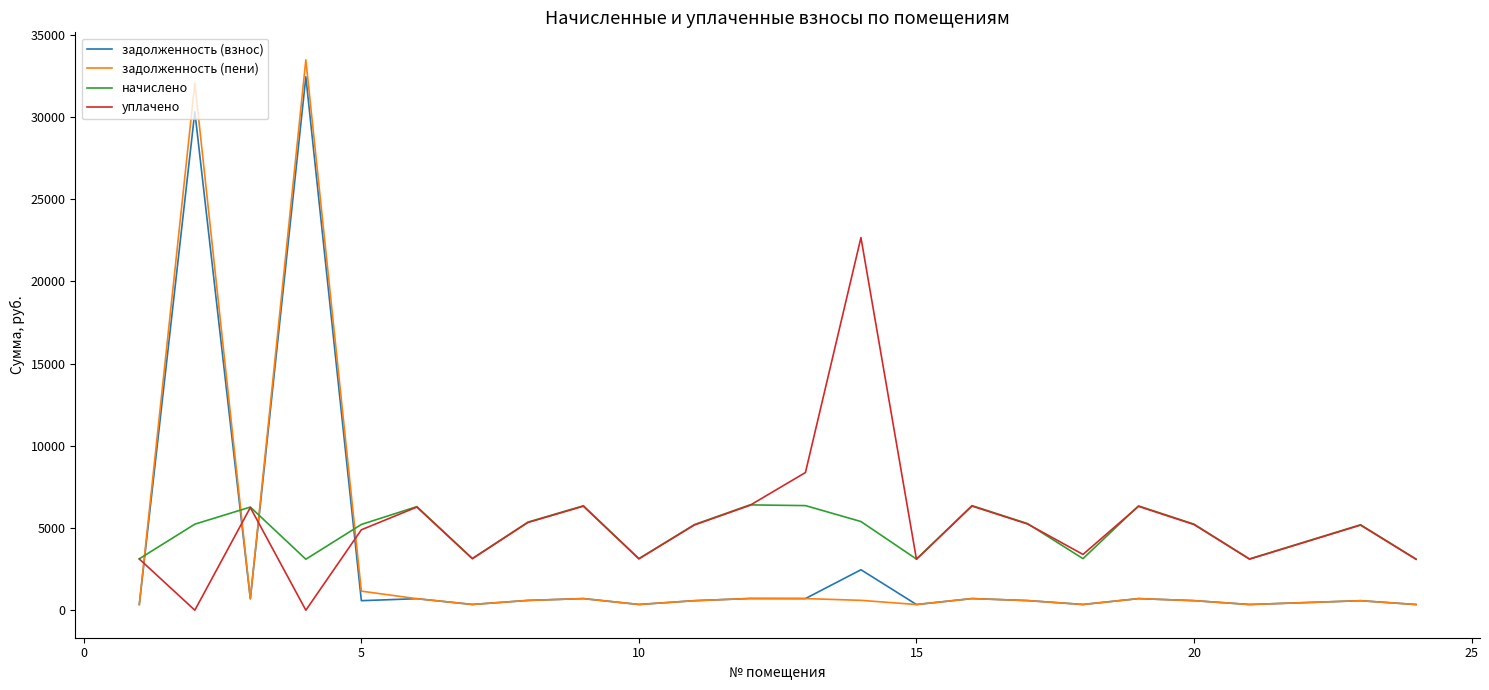

Does the chart have visible grid lines?

No